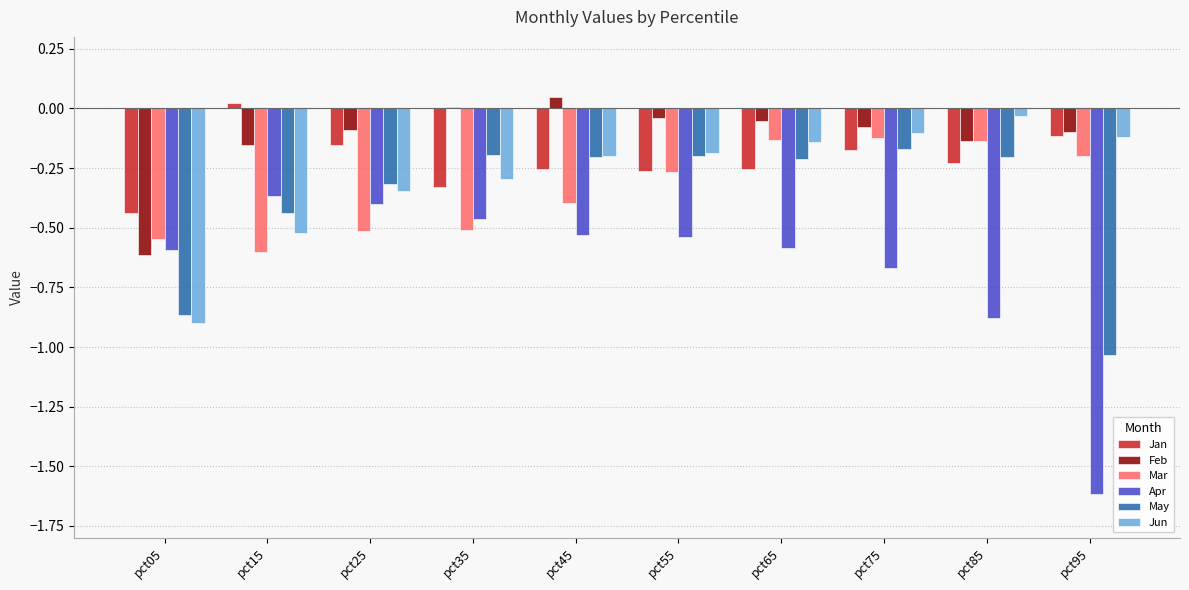

What is the minimum value shown in the chart?

-1.6